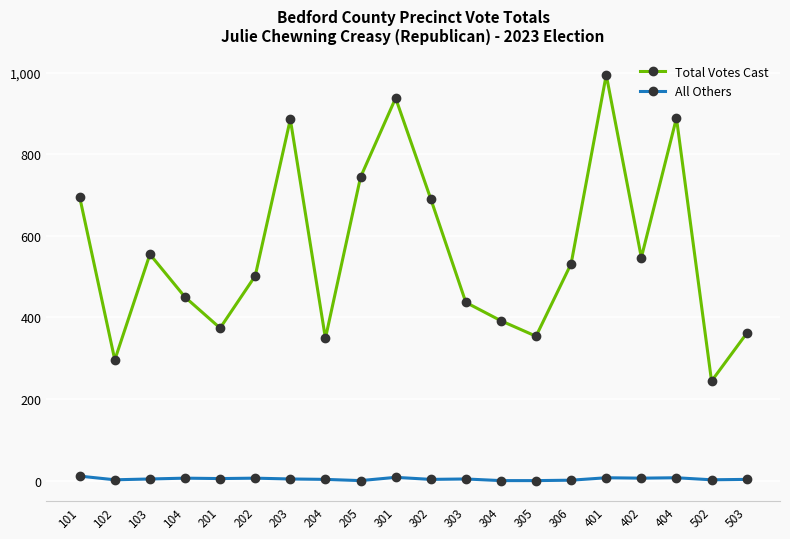

True or false: All Others and Total Votes Cast intersect in this chart.

False